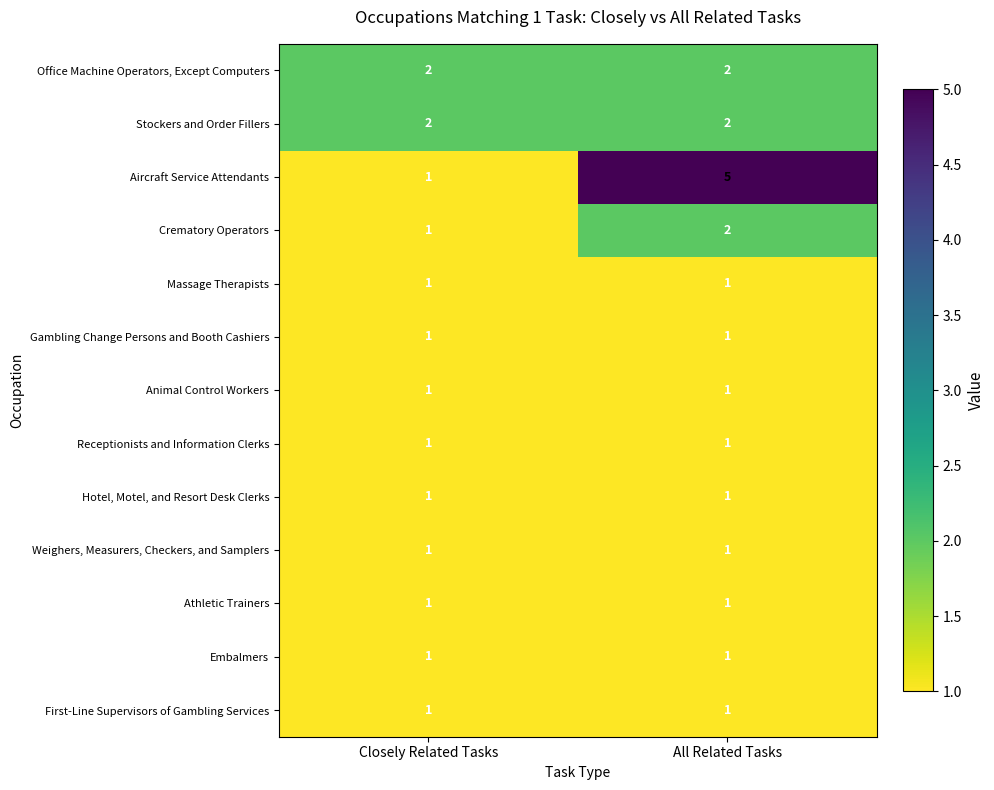

Where is Aircraft Service Attendants nearest to the value 3?

Closely Related Tasks